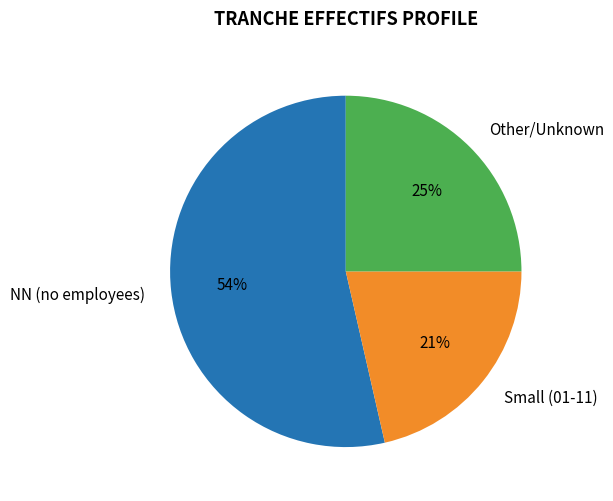

To the nearest percent, what is the average slice percentage?

33%